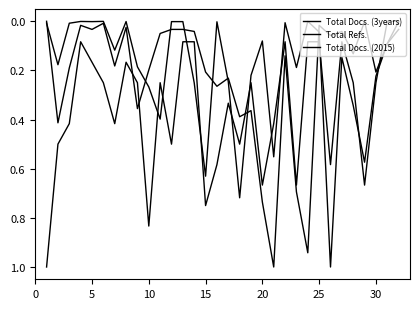

At which label is Total Docs. (2015) closest to 0?

30